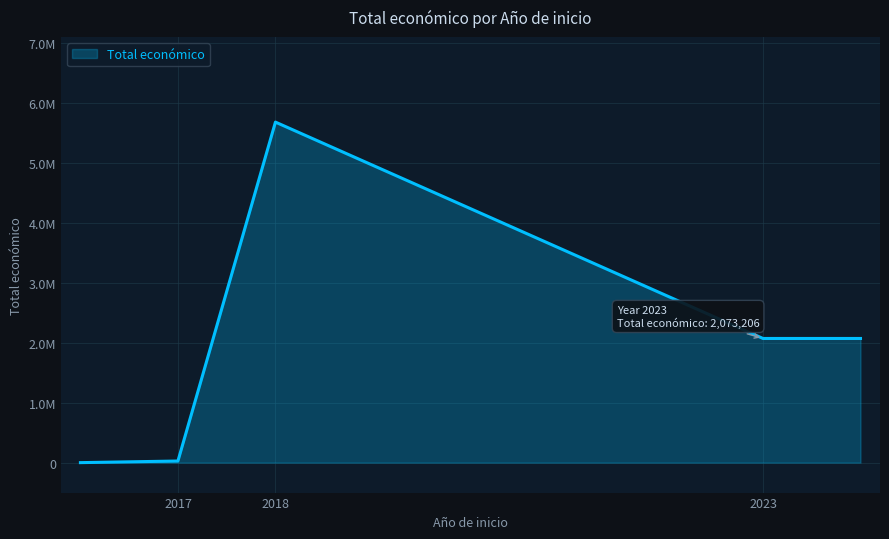

Is this an area chart (filled region under the line)?

Yes